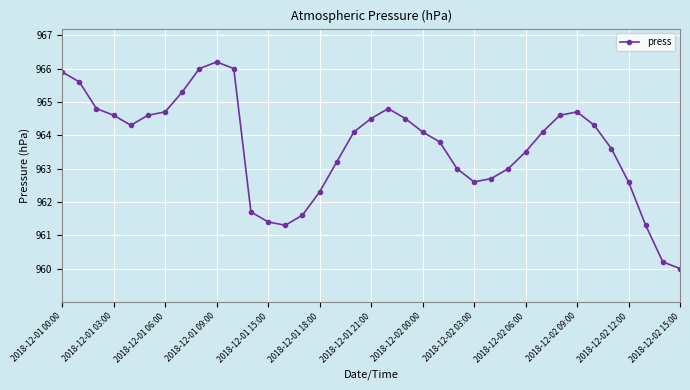

Count the number of categories in the chart.

37